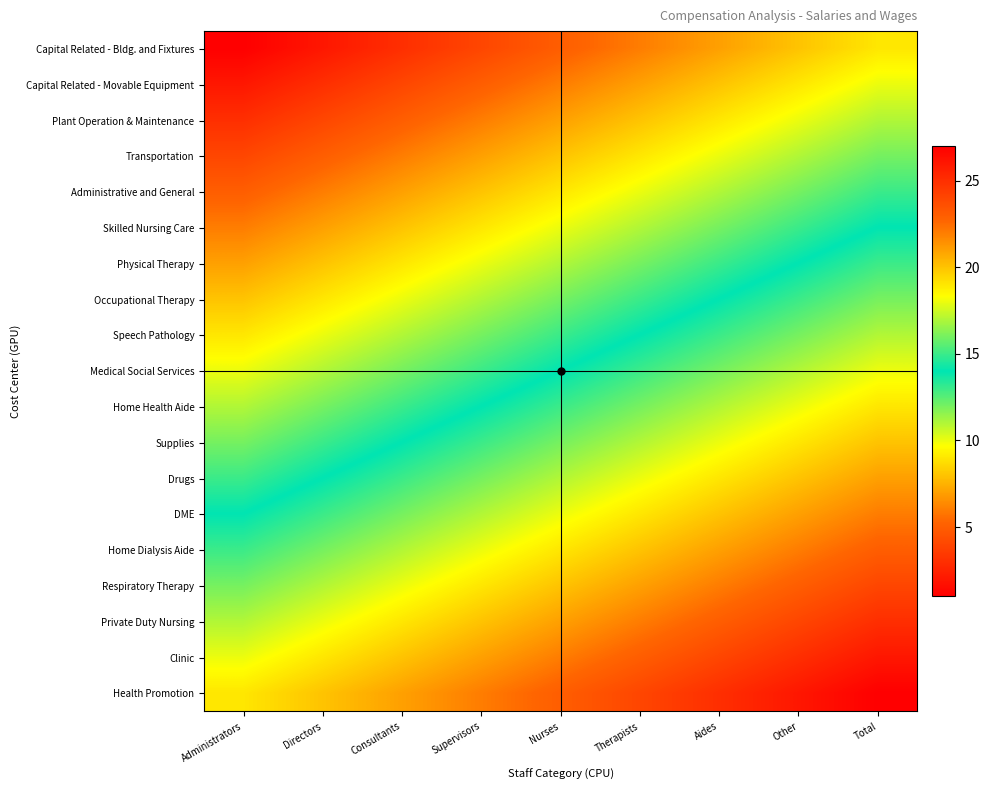

How many distinct data groups are displayed?

19